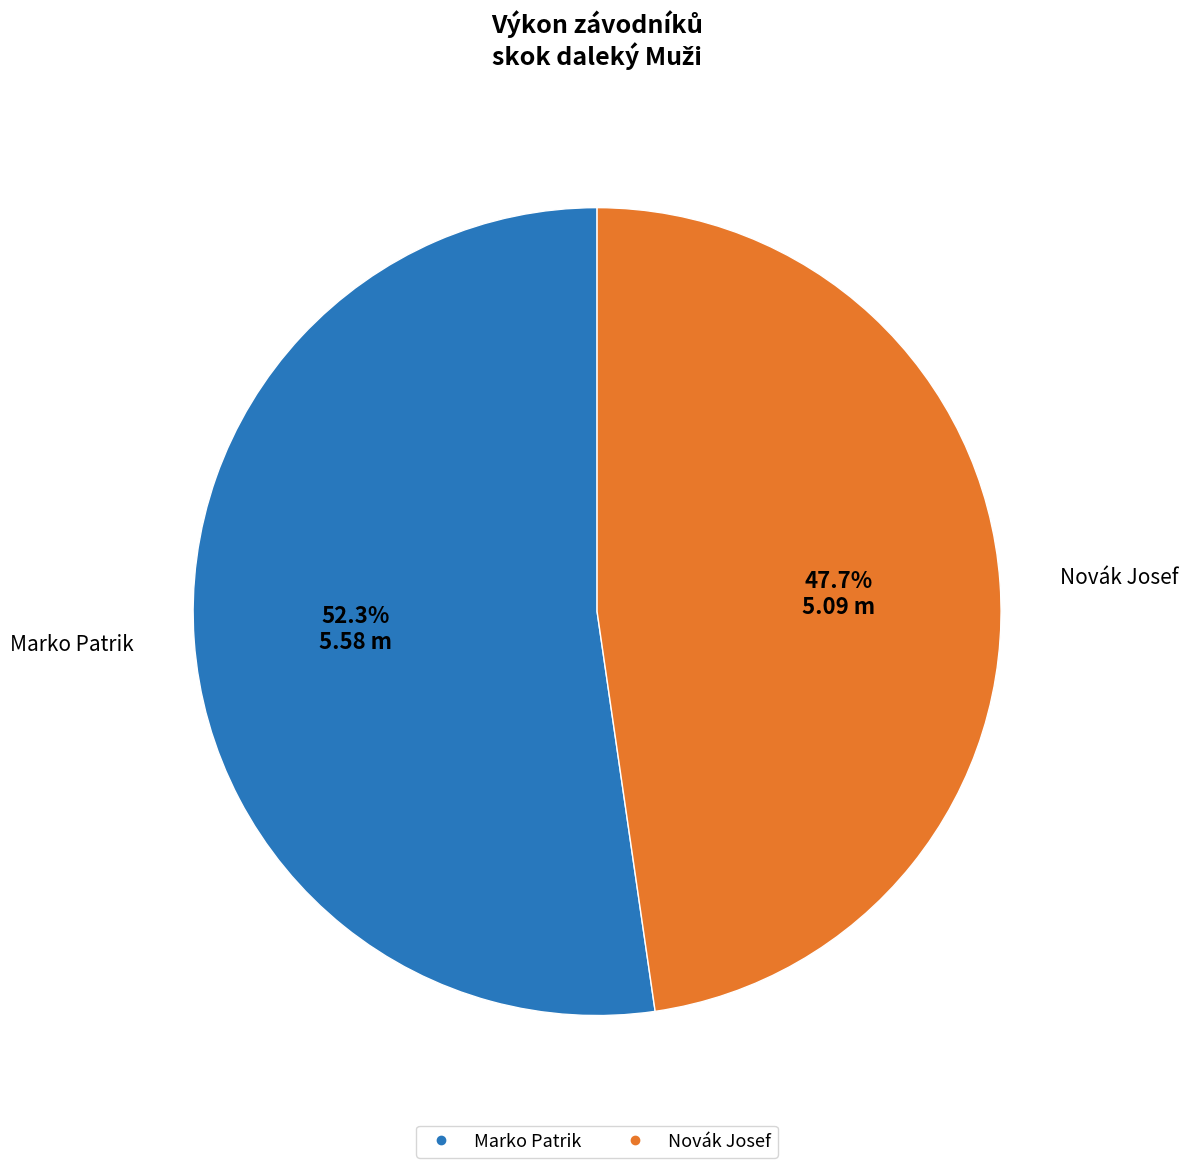

Does Marko Patrik represent more than half of the total?

Yes